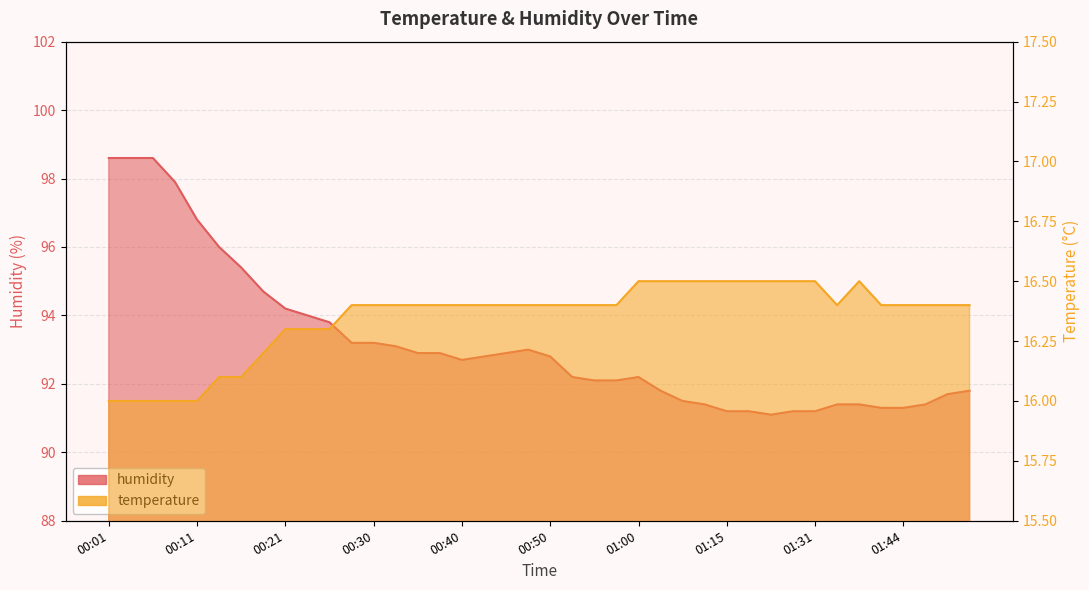

Rank the series by their average value, from lowest to highest.

temperature, humidity